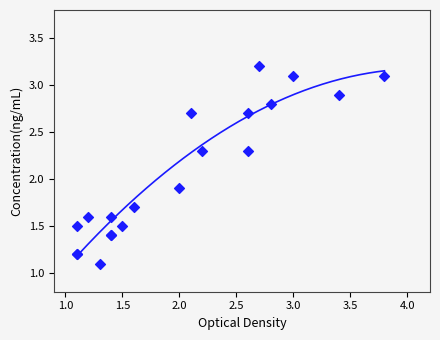

What Y value in the scatter plot is closest to 2?

1.9